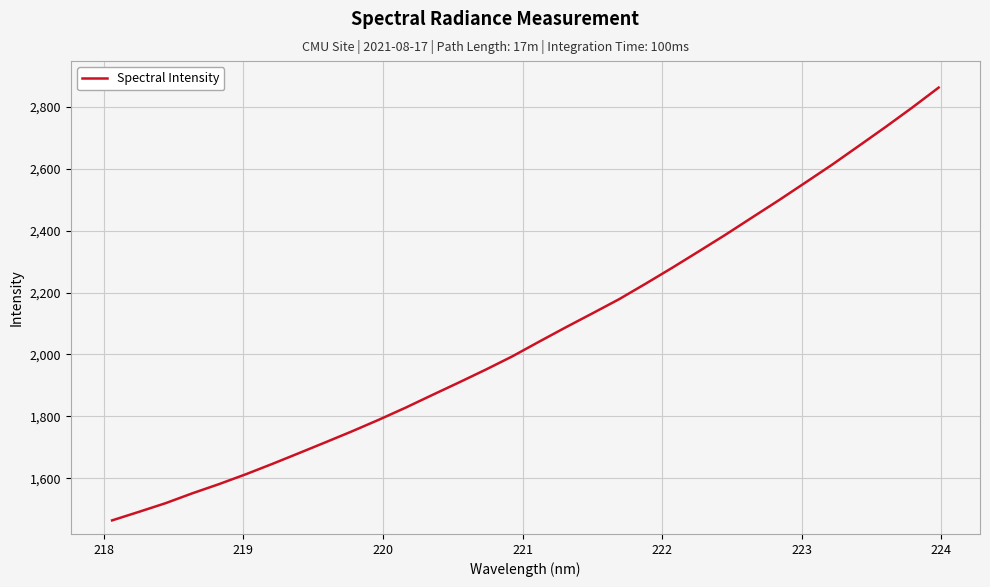

What is the average value?

2068.7